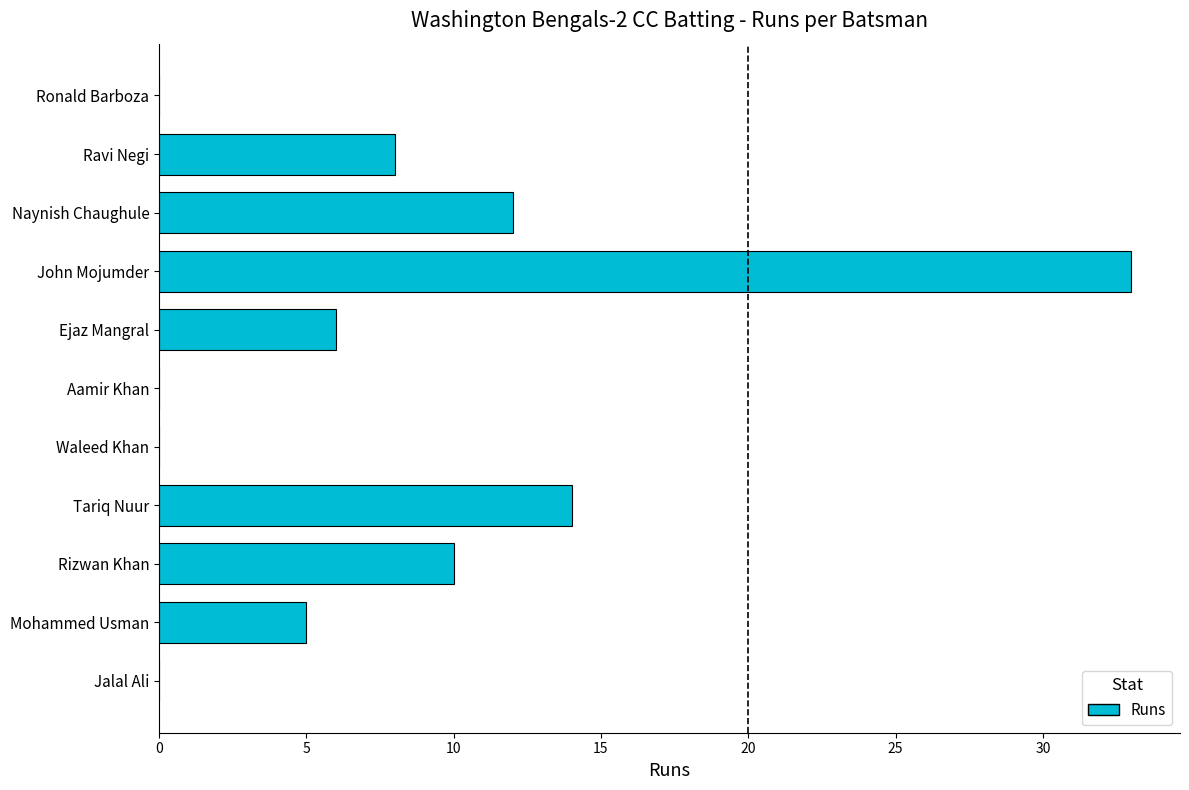

Approximately how many times larger is the value at Mohammed Usman compared to Ravi Negi?

0.6